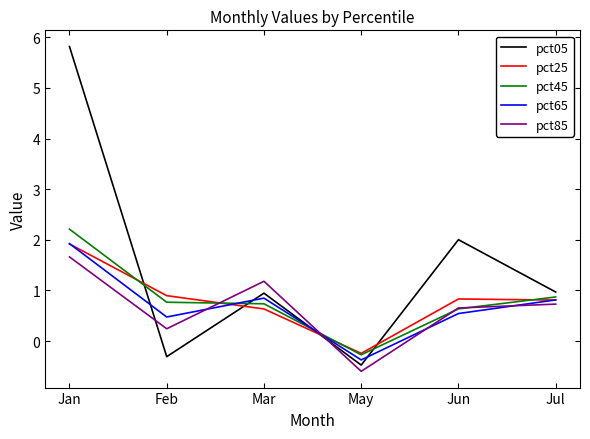

Which series has the largest range (max minus min)?

pct05